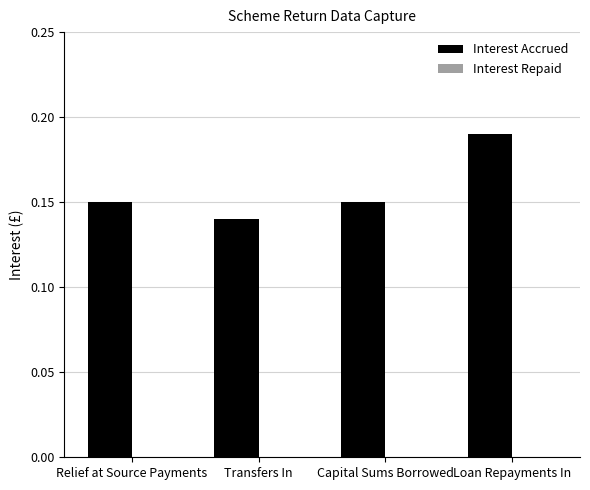

What is the label of the 3rd bar from the right?

Transfers In